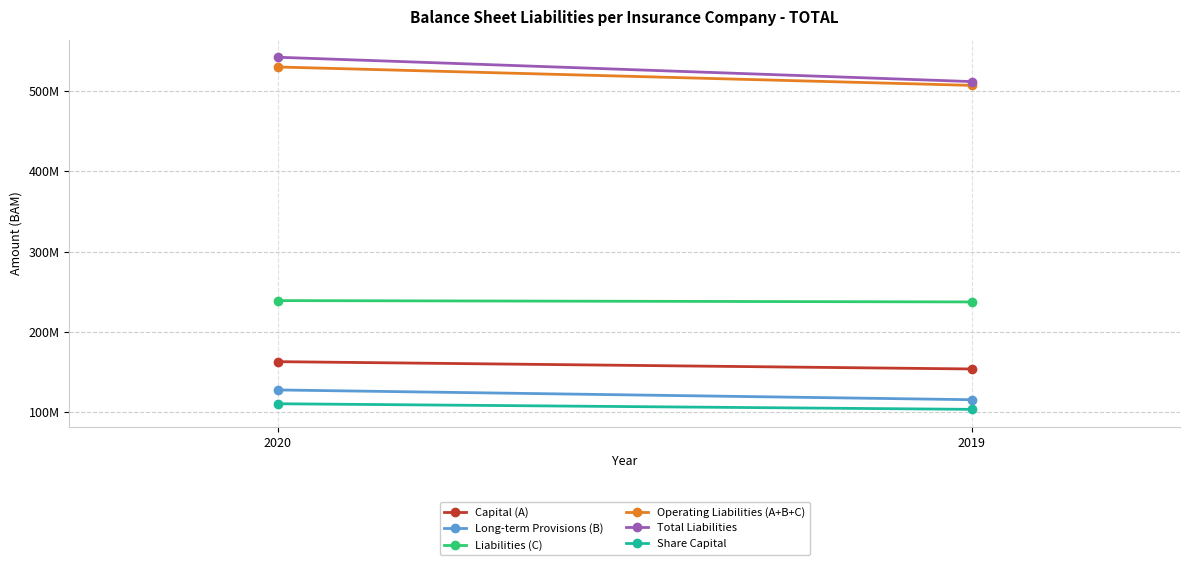

What is the sum of the Total Liabilities values at 2019 and 2020?

1053720582